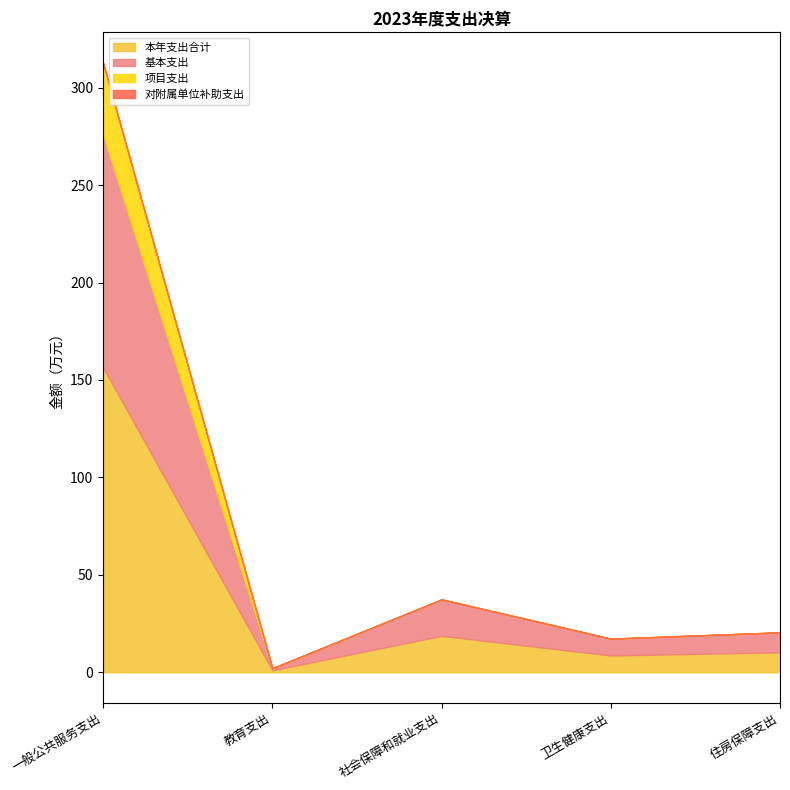

True or false: 基本支出 and 本年支出合计 intersect in this chart.

False